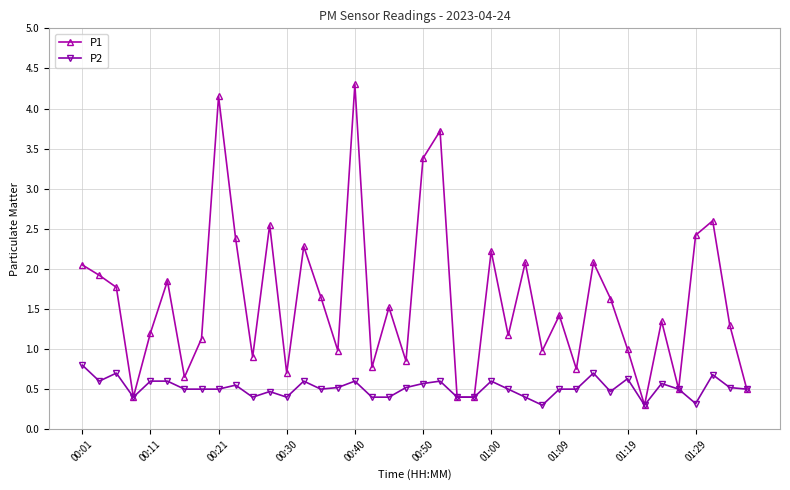

List the series in order of their peak value, lowest first.

P2, P1